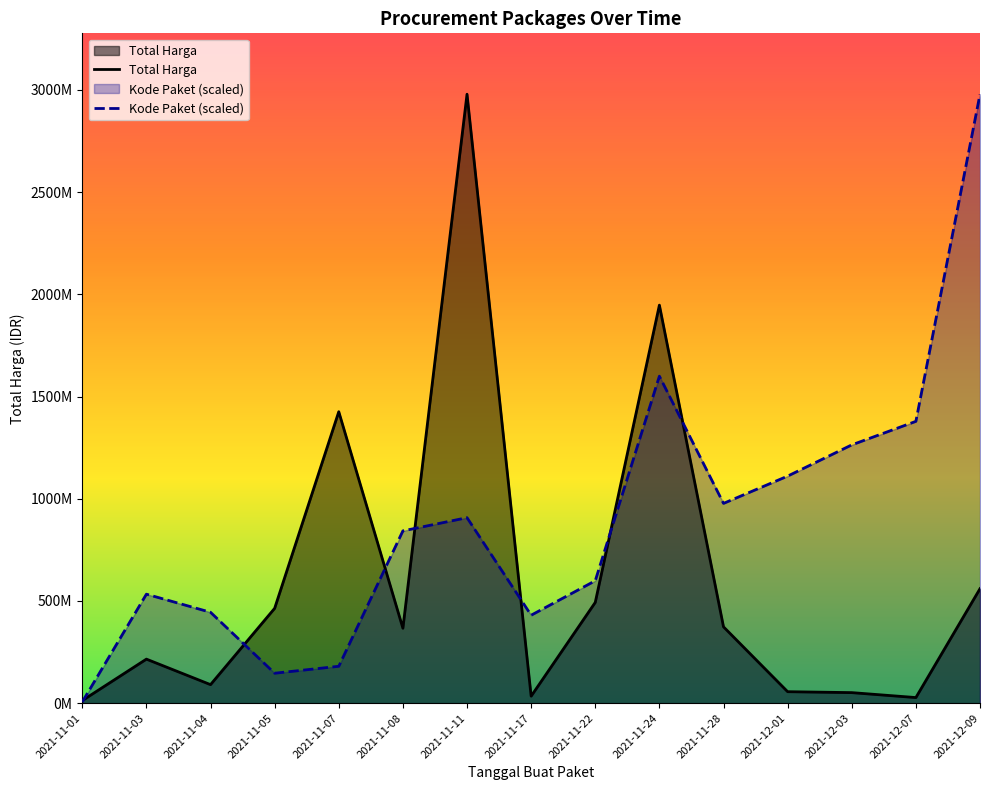

Which series changed the most between 2021-11-04 and 2021-12-03?

Kode Paket (scaled)